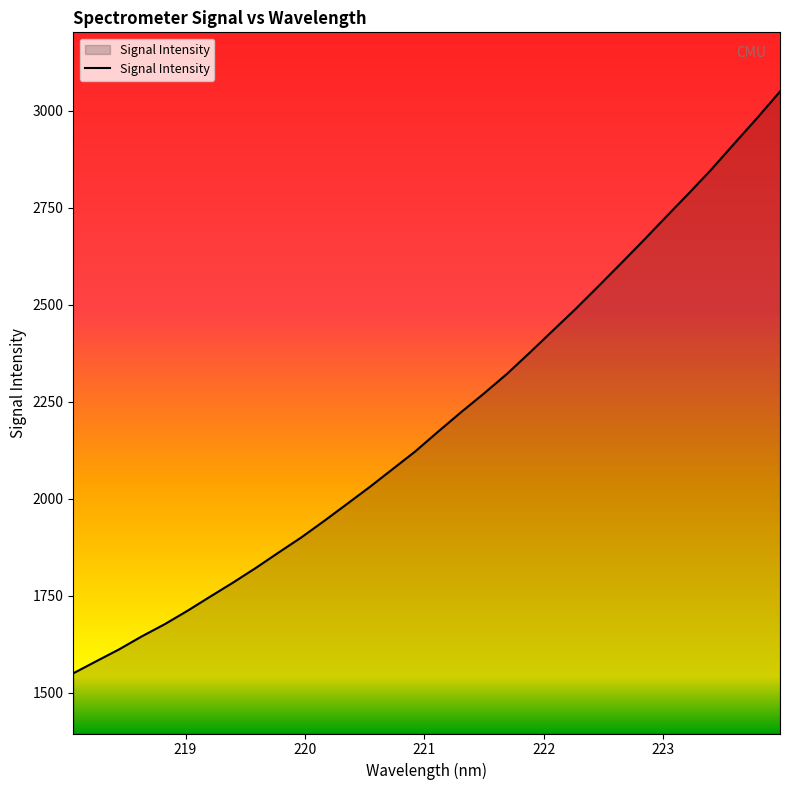

What is the difference between the maximum and minimum values?

1498.6